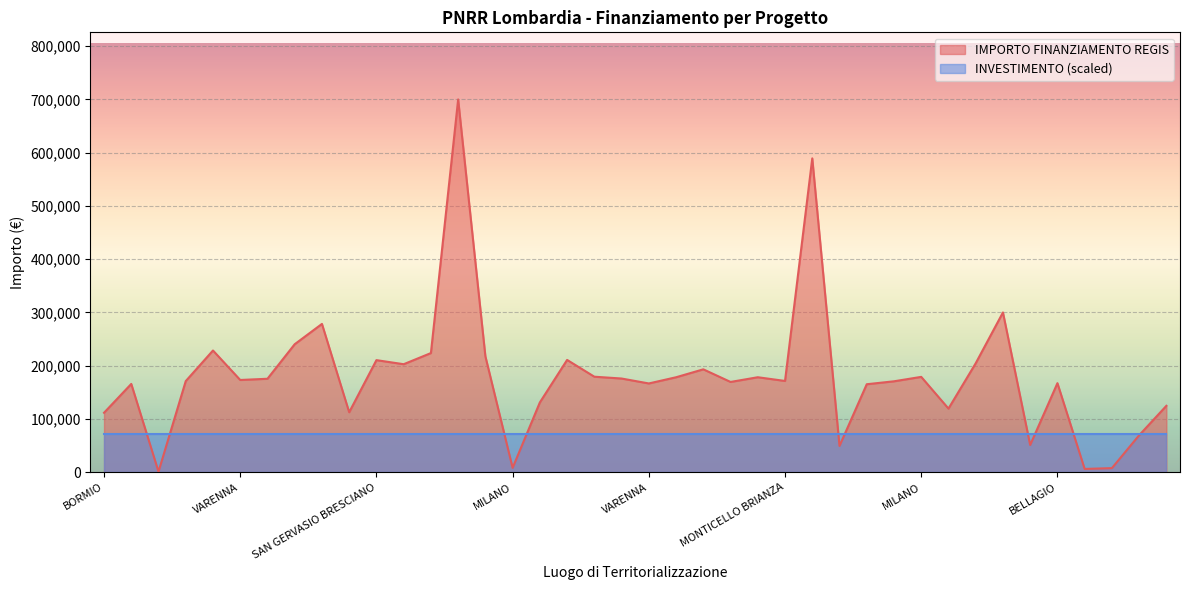

Rank the categories by value from highest to lowest.

MILANO, FAGNANO OLONA, SONDRIO, LIVIGNO, SAN FELICE DEL BENACO, BORMIO, BOLTIERE, SIRMIONE, MILANO, SAN GERVASIO BRESCIANO, BERGAMO, BRESCIA, BORMIO, BORGO VIRGILIO, MILANO, VARESE, GARGNANO, BELLANO, PONTE SAN PIETRO, VARENNA, MONTICELLO BRIANZA, MILANO, DARFO BOARIO TERME, VARESE, BELLAGIO, VARENNA, BERGAMO, MILANO, VALDIDENTRO, VALBONDIONE, LIVIGNO, ROZZANO, BORMIO, PAVIA, BLEVIO, CRANDOLA VALSASSINA, MILANO, MILANO, MILANO, VILMINORE DI SCALVE